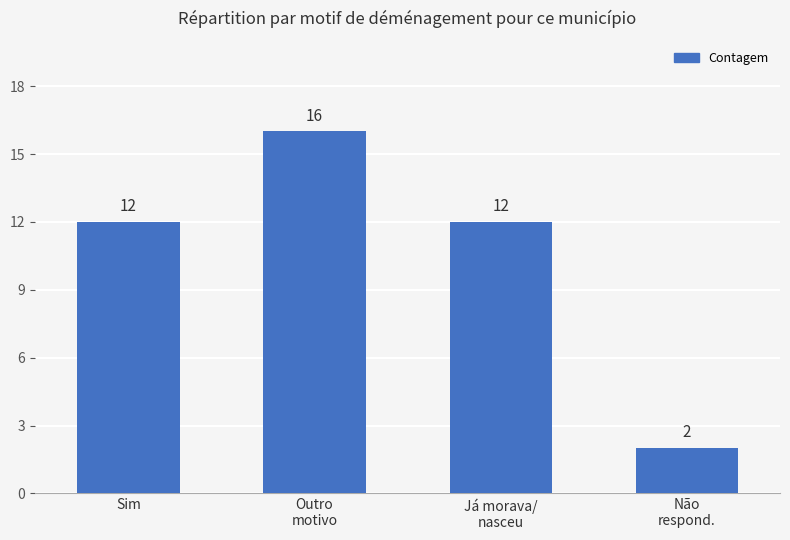

What is the sum of the values at Não
respond. and Outro
motivo?

18